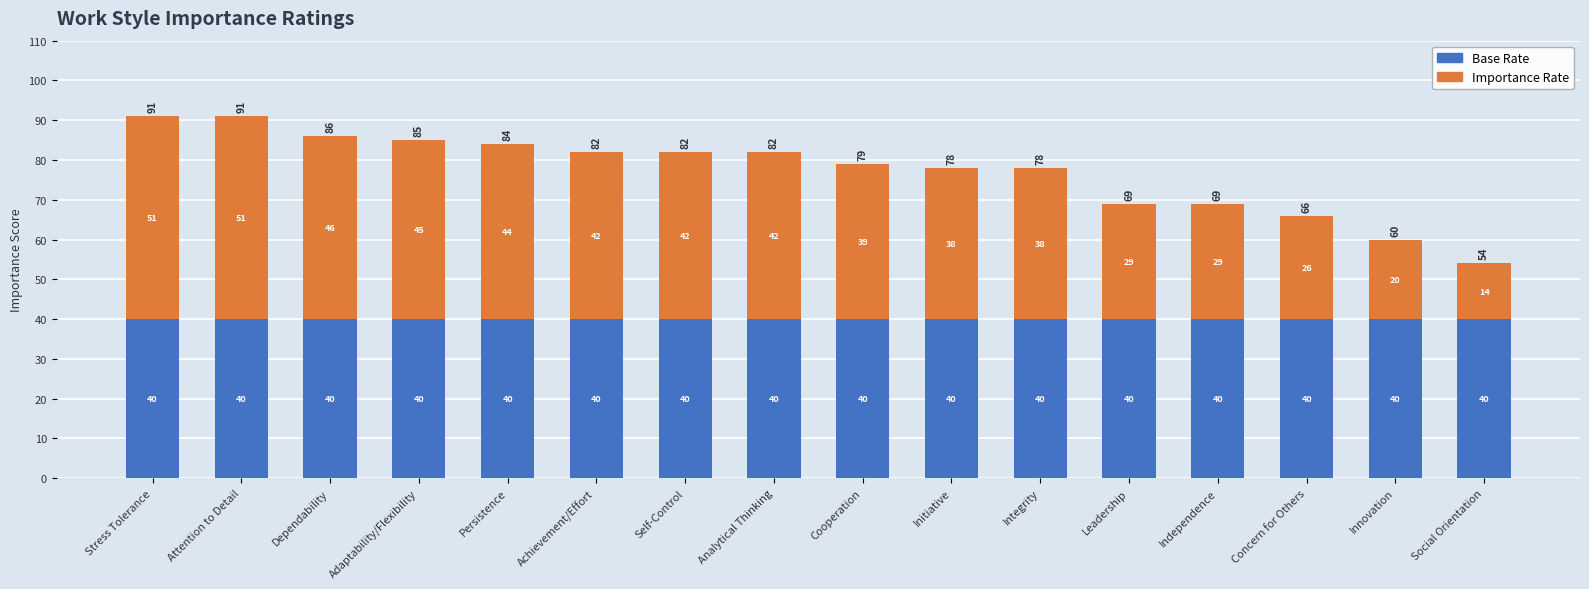

Read the Base Rate value at Analytical Thinking.

40